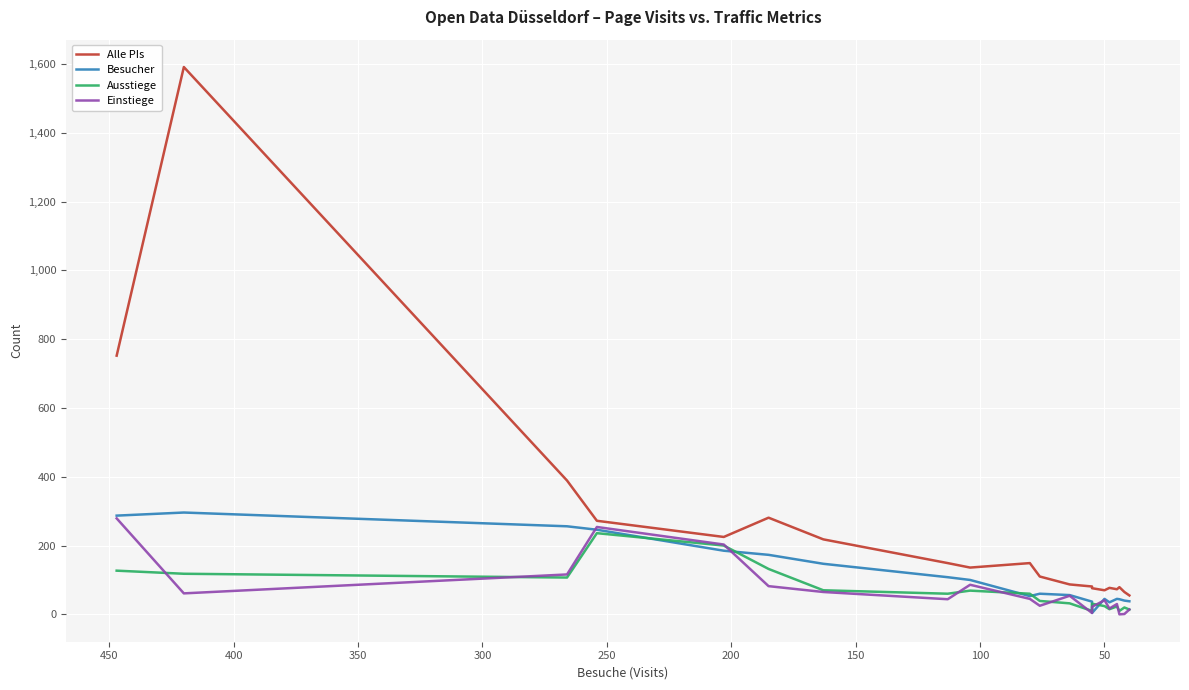

What are all the series names shown in the legend?

Alle PIs, Besucher, Ausstiege, Einstiege